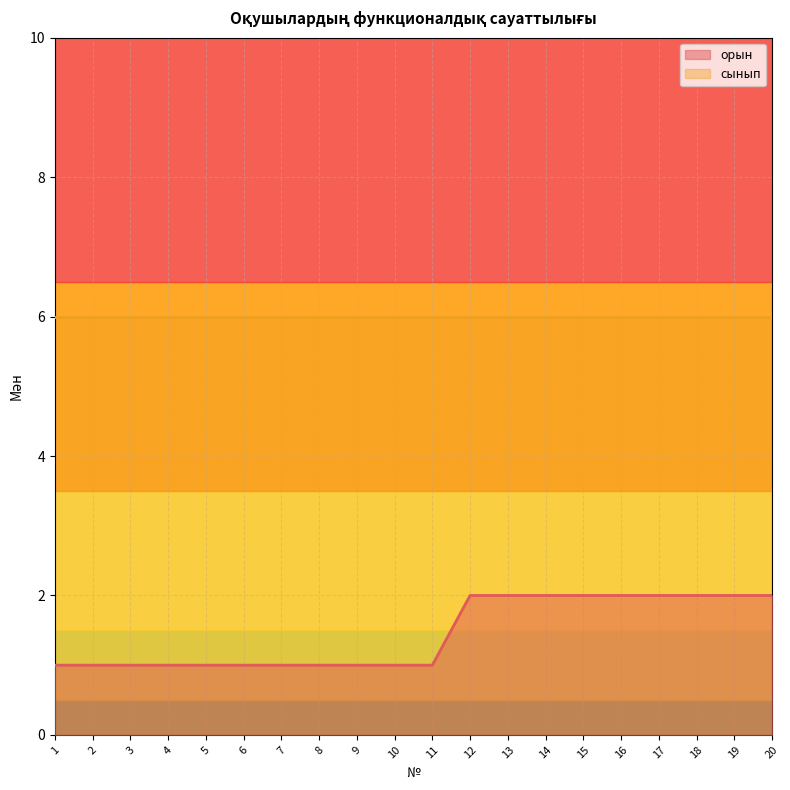

What is the smallest value displayed?

1